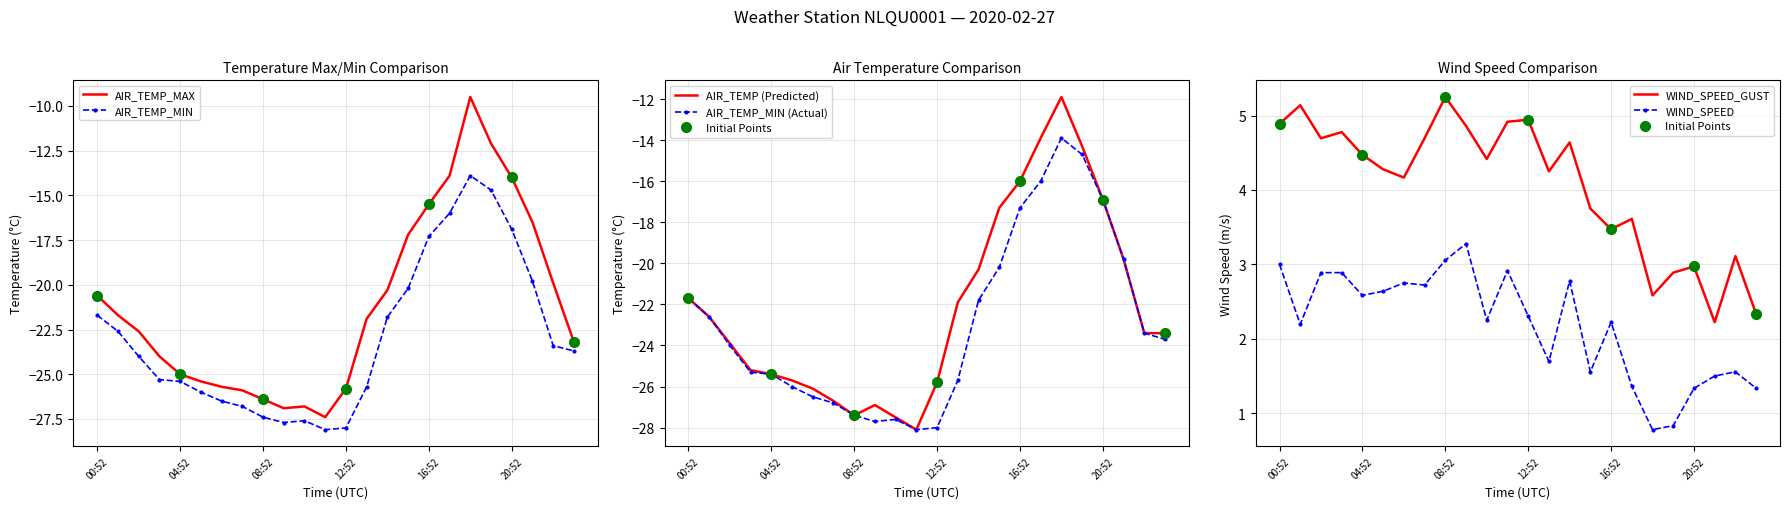

True or false: WIND_SPEED_GUST and AIR_TEMP_MIN (Actual) cross at least once.

False